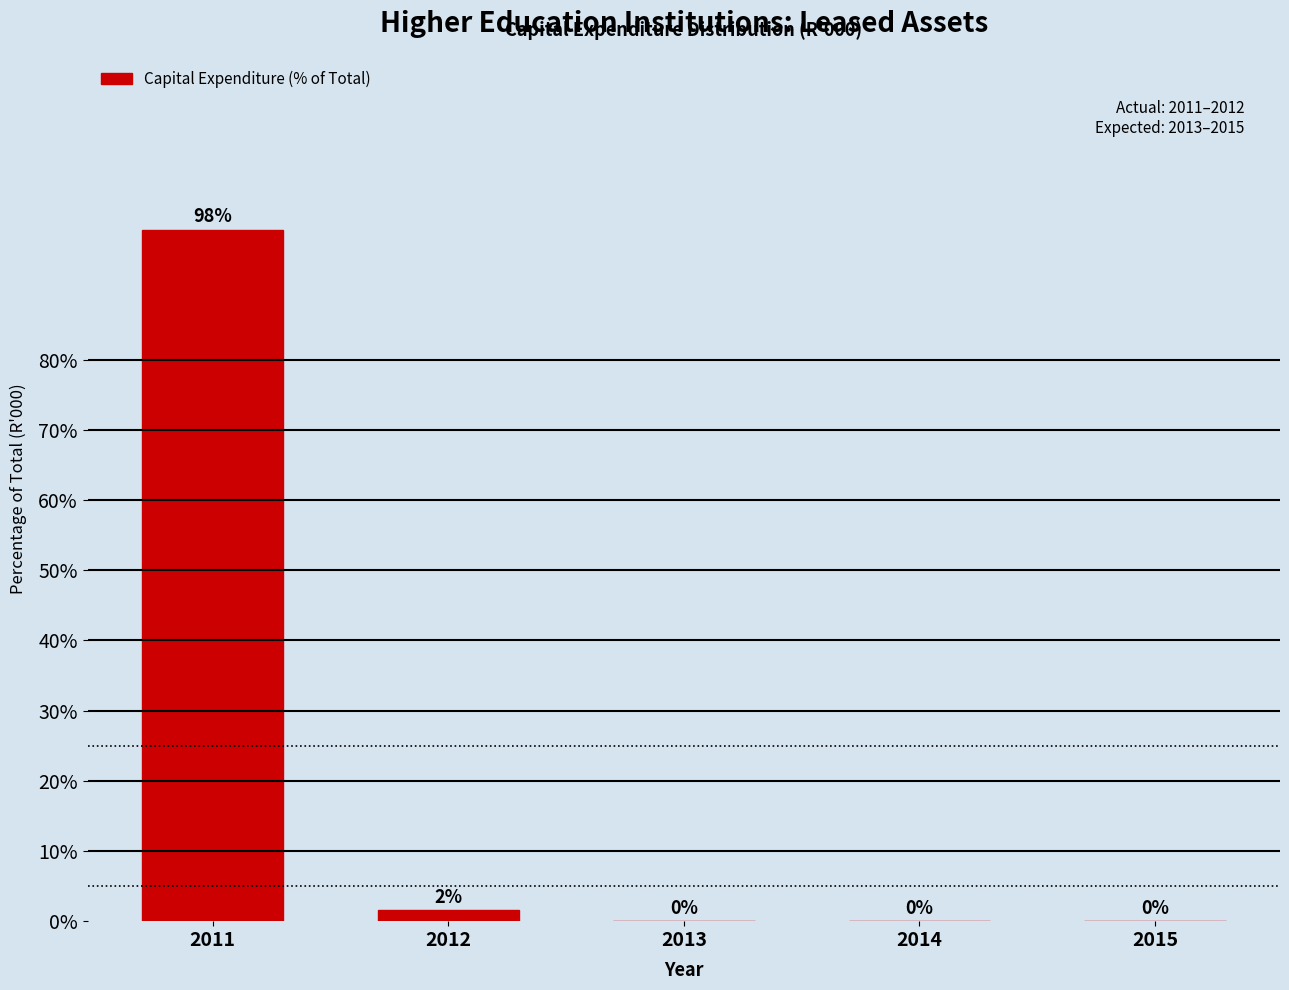

Is it true that the value at 2011 is 29.5?

False